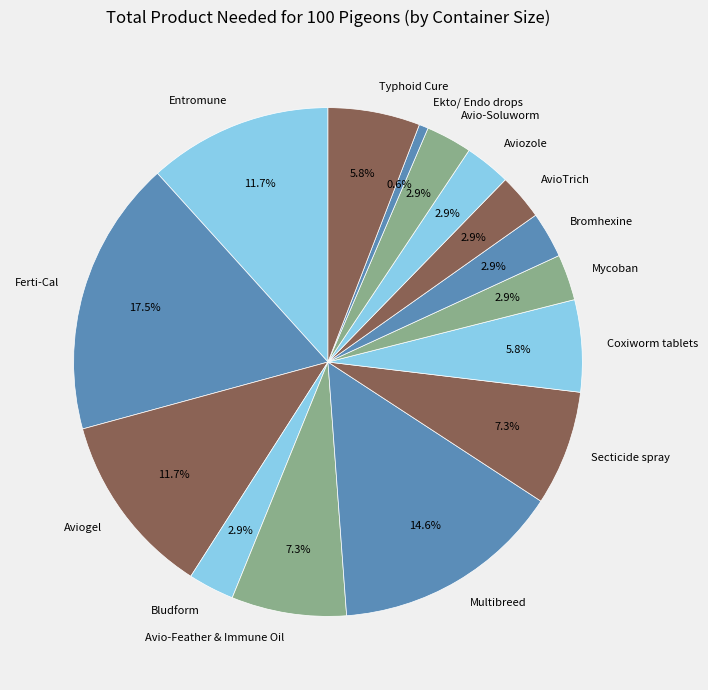

How many segments does this pie chart have?

15